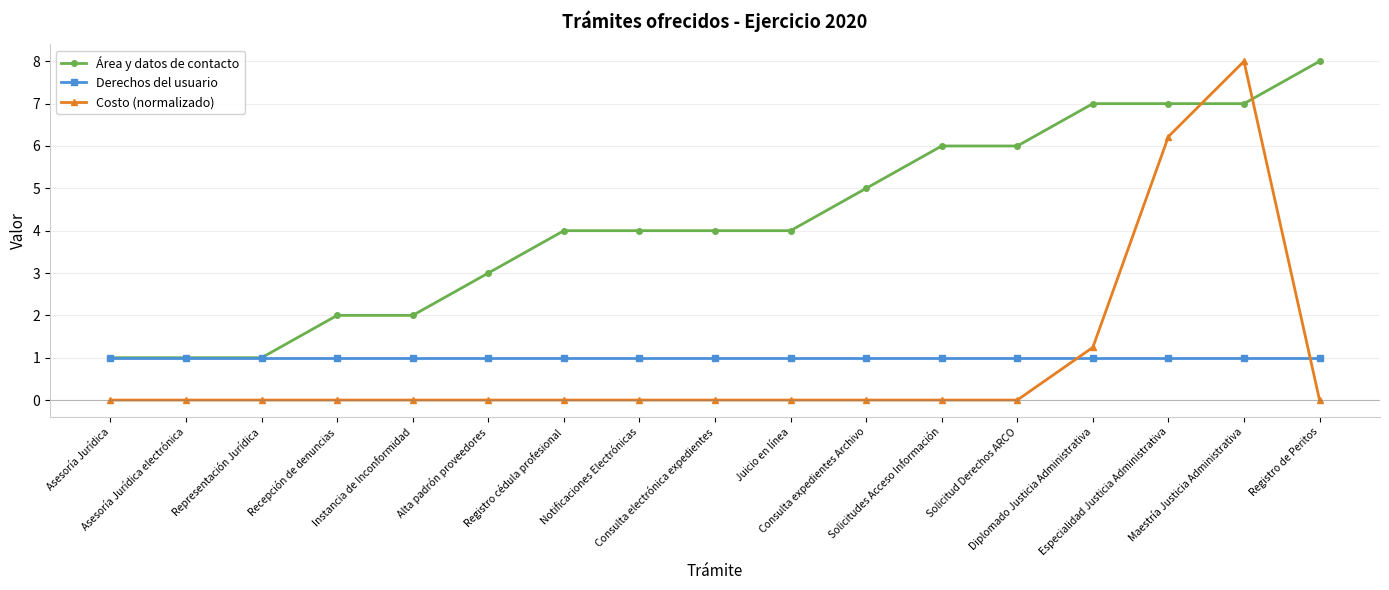

What is the difference between the maximum and second lowest values in the Costo (normalizado) series?

8.0